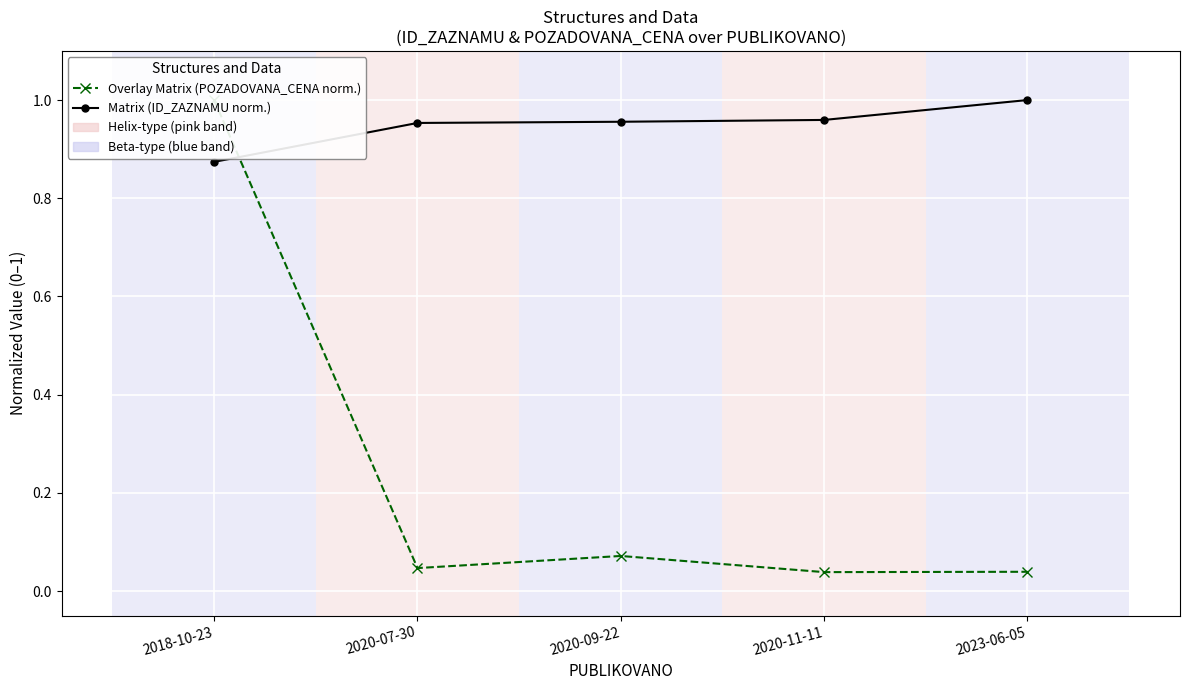

What is the difference between the highest and lowest values at 2018-10-23?

0.1